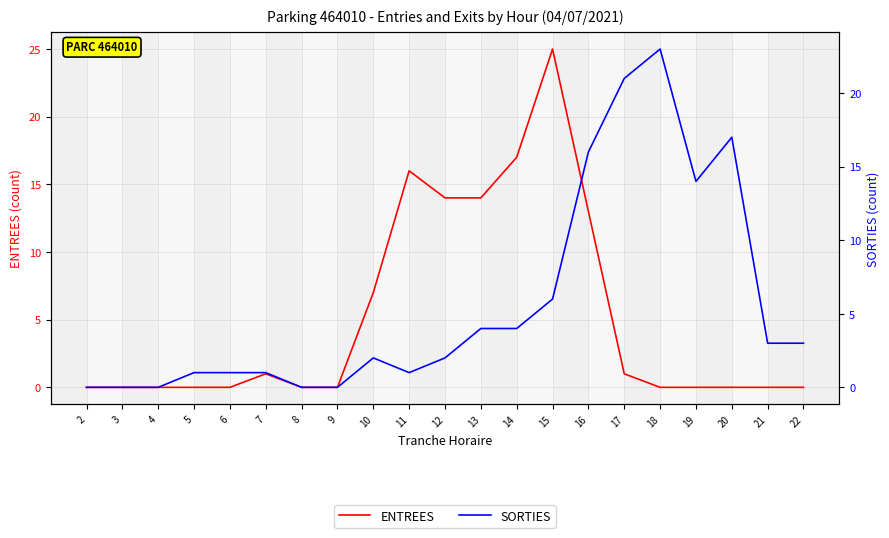

Reading left to right, extract all data points from this chart.

ENTREES: 0	0	0	0	0	1	0	0	7	16	14	14	17	25	13	1	0	0	0	0	0
SORTIES: 0	0	0	1	1	1	0	0	2	1	2	4	4	6	16	21	23	14	17	3	3